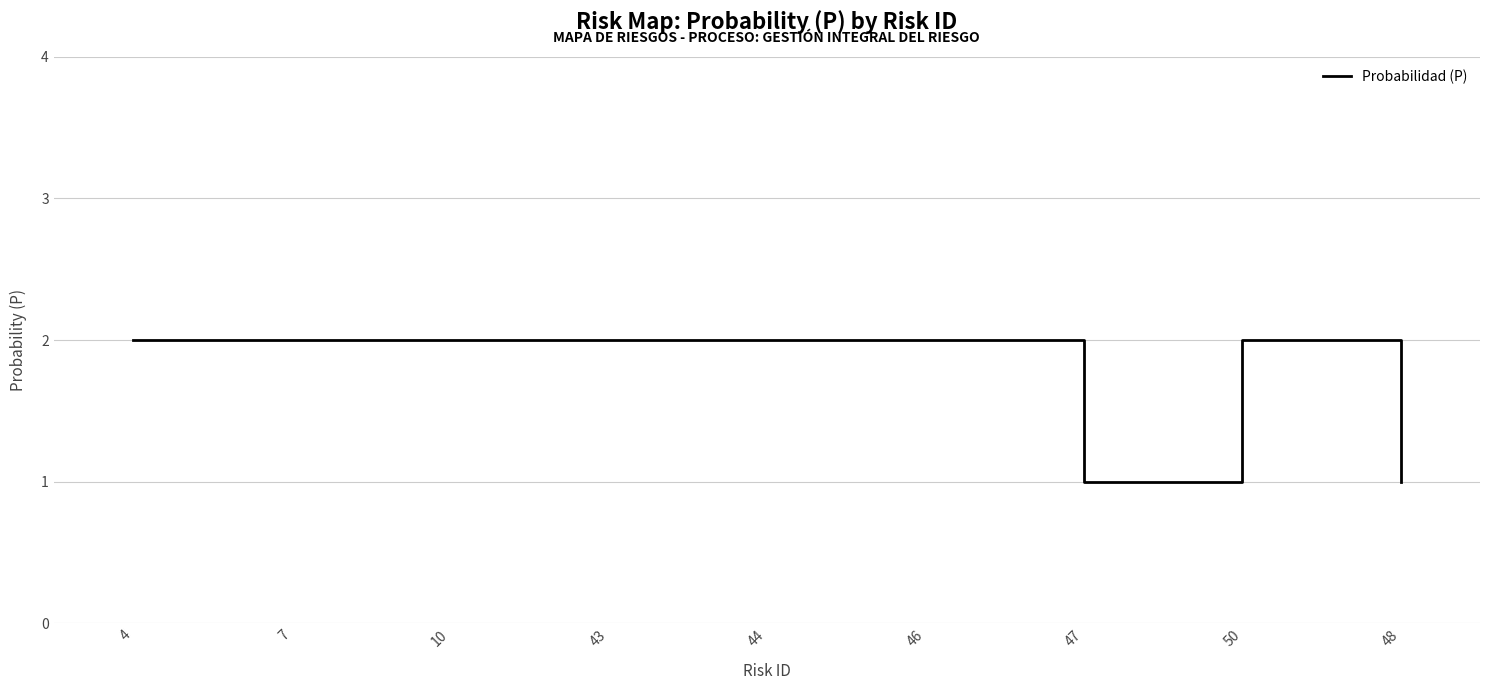

What position from the right is 43?

6